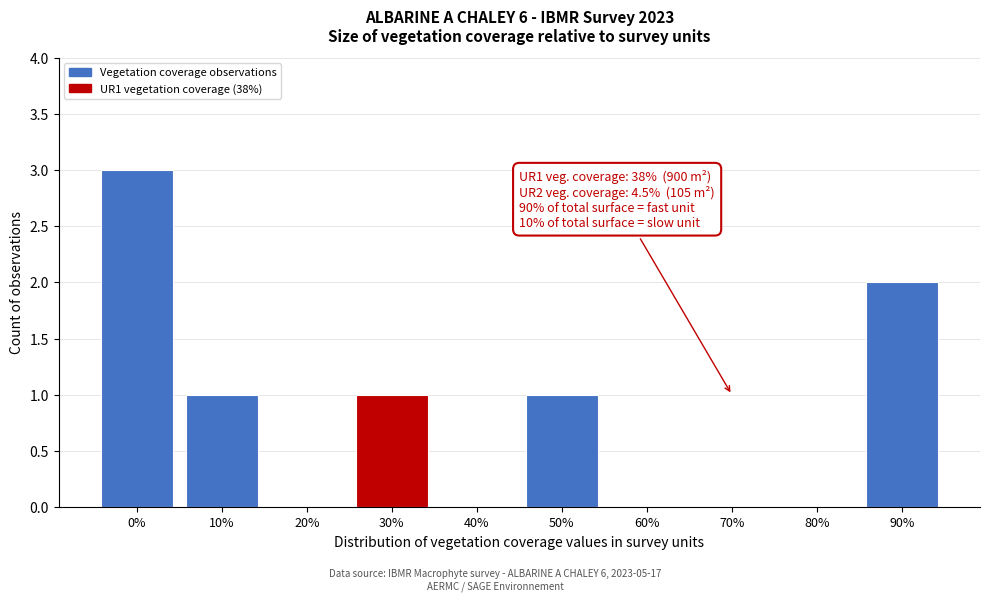

Reading left to right, transcribe all the data shown in this chart.

0%=3	10%=1	20%=0	30%=1	40%=0	50%=1	60%=0	70%=0	80%=0	90%=2